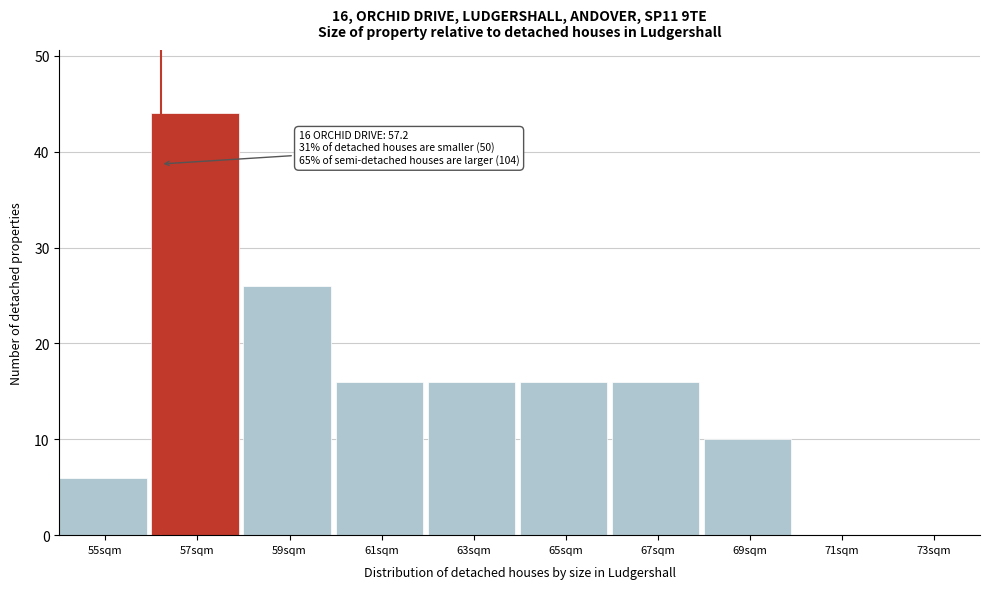

Reading left to right, what are all the values shown in this chart?

55sqm=6	57sqm=44	59sqm=26	61sqm=16	63sqm=16	65sqm=16	67sqm=16	69sqm=10	71sqm=0	73sqm=0